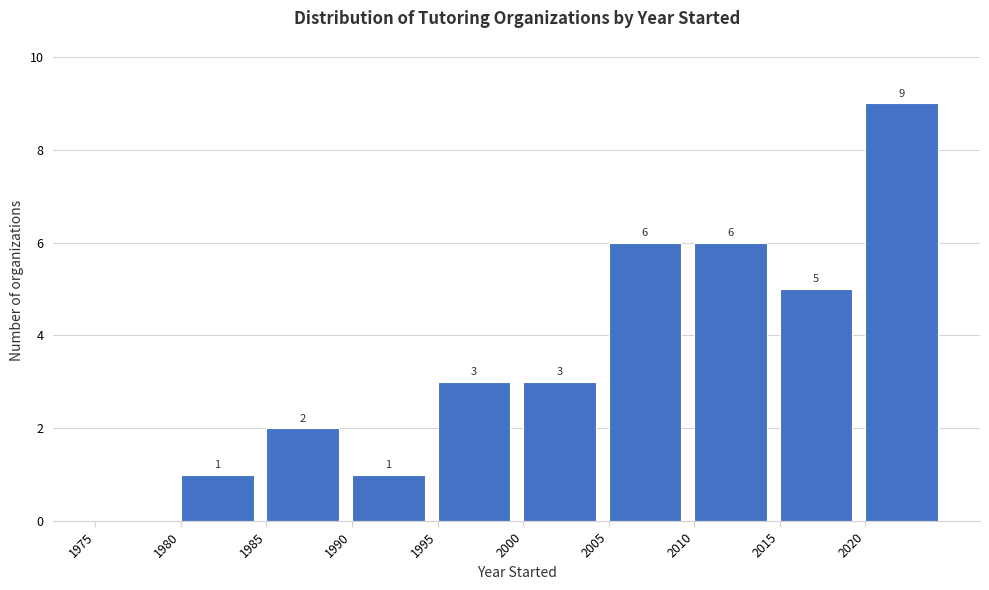

Which range on the x-axis has the tallest bar?

2020 to 2025